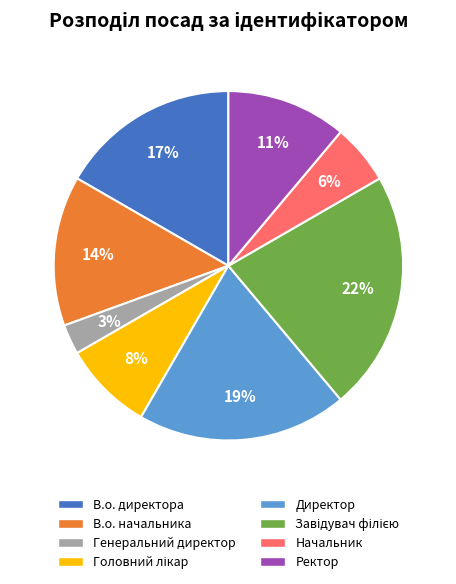

Does any single category account for the majority?

No